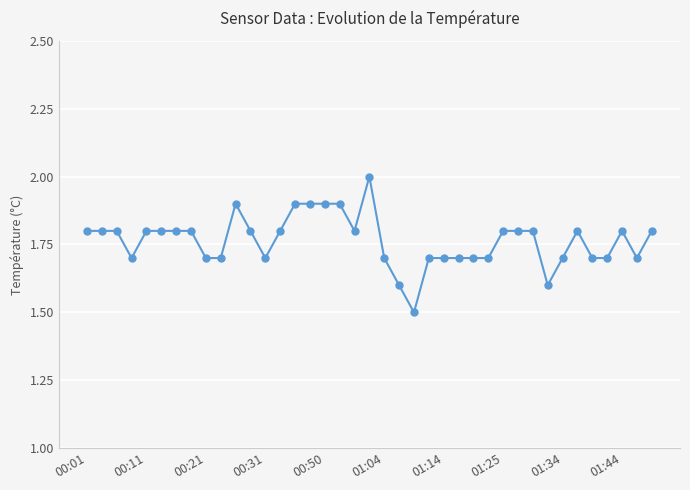

What is the value of the 5th point from the left?

1.8